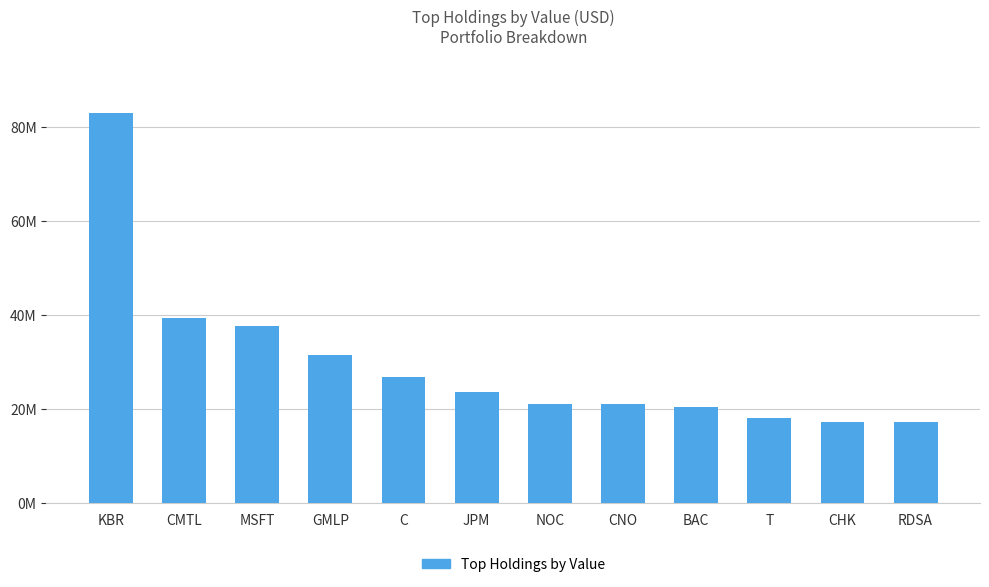

What is the value of the 11th bar from the left?

17376000